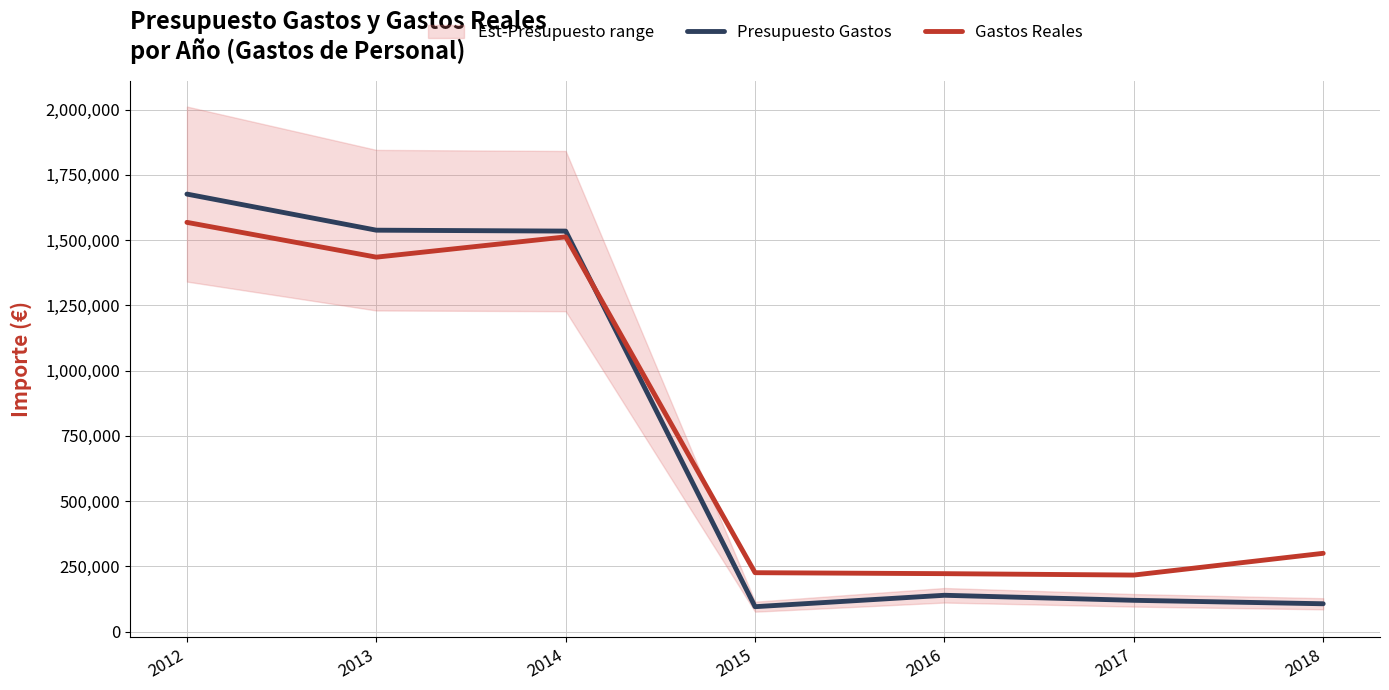

At which label is Presupuesto Gastos closest to 885834?

2014